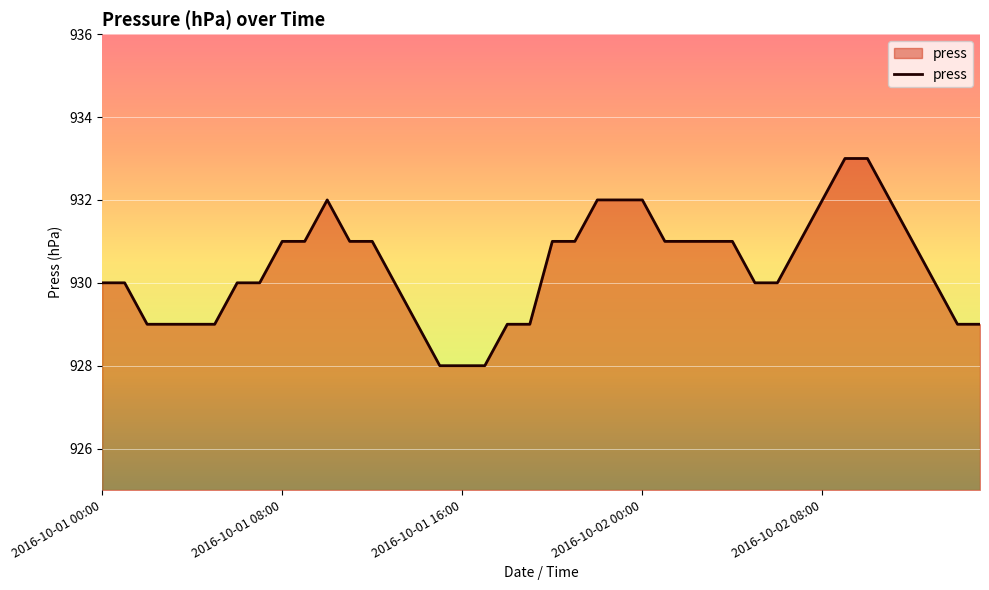

What is the difference between the maximum and minimum values?

5